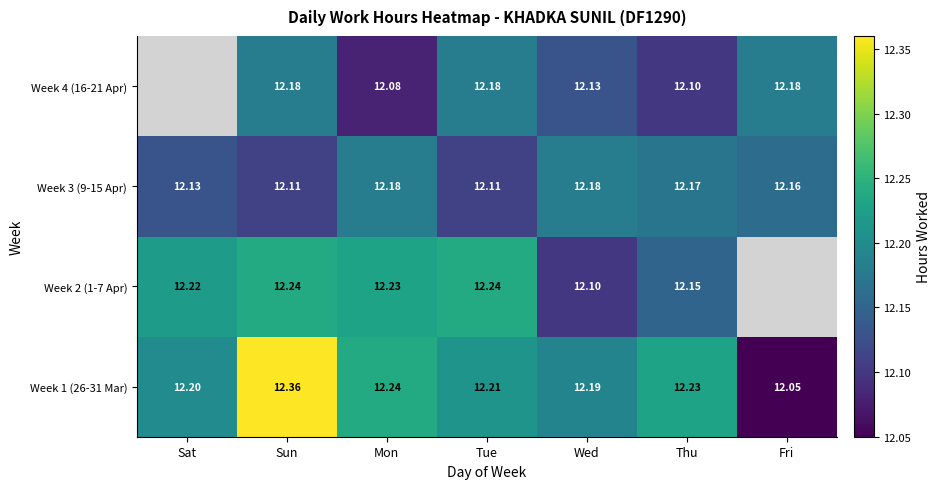

What is the maximum value for Week 3 (9-15 Apr)?

12.2